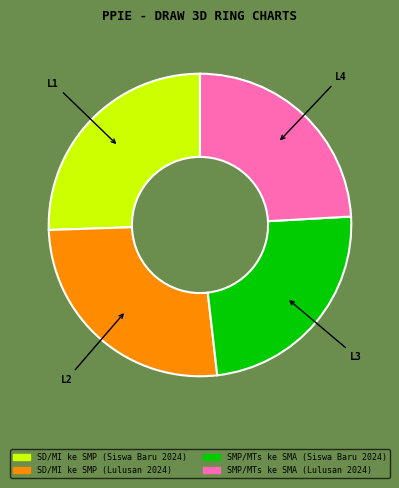

Count the number of slices in the pie.

4